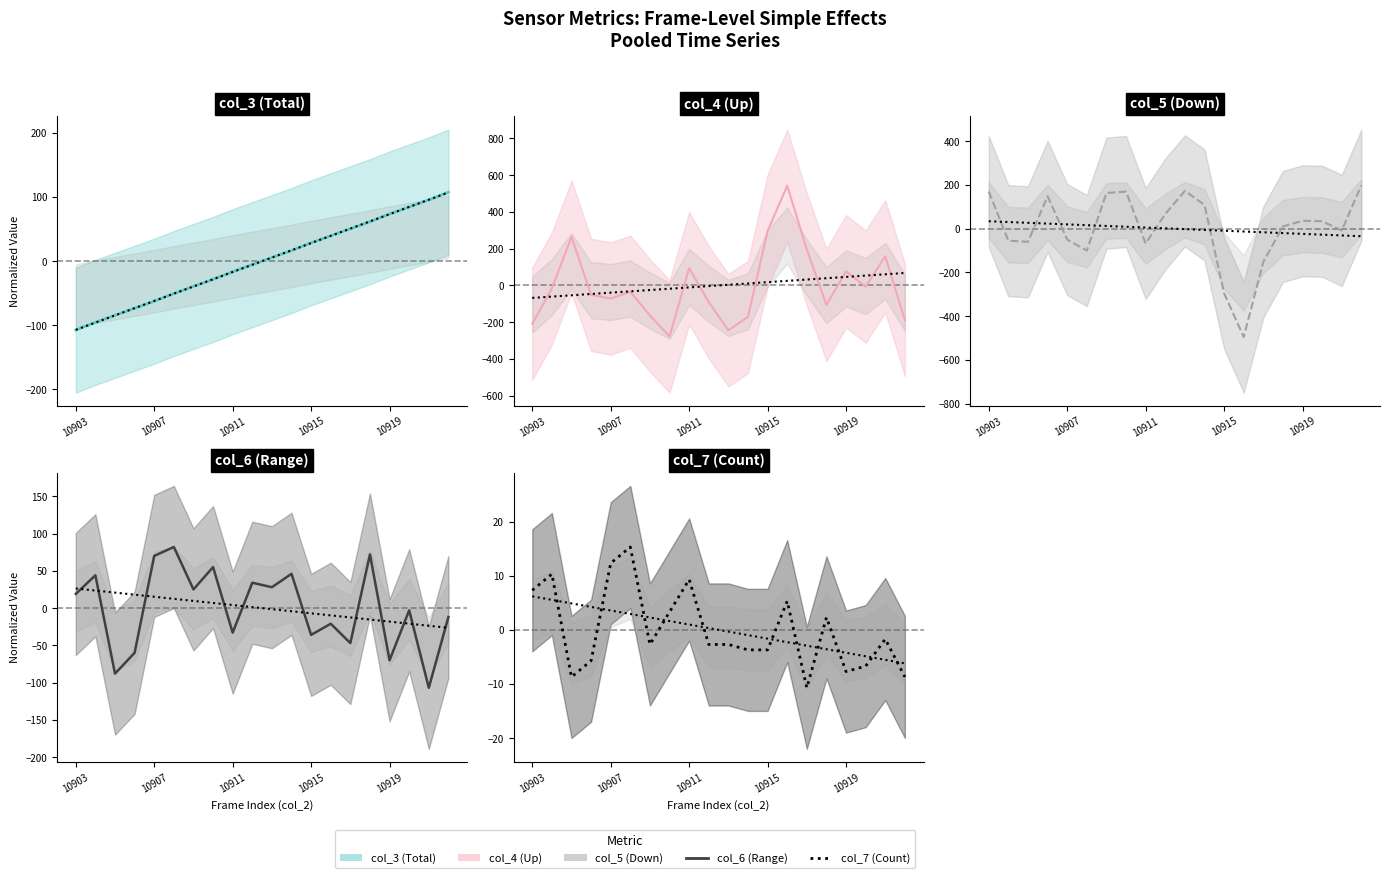

In col_5, how many points are lower than both neighbors (excluding endpoints)?

5